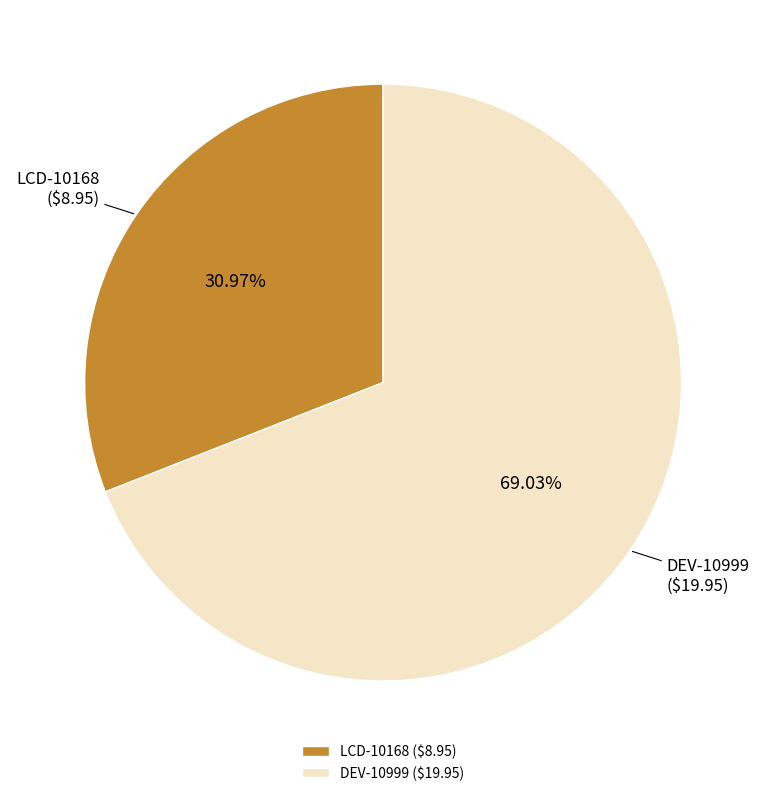

Is LCD-10168 ($8.95) the majority of the pie?

No